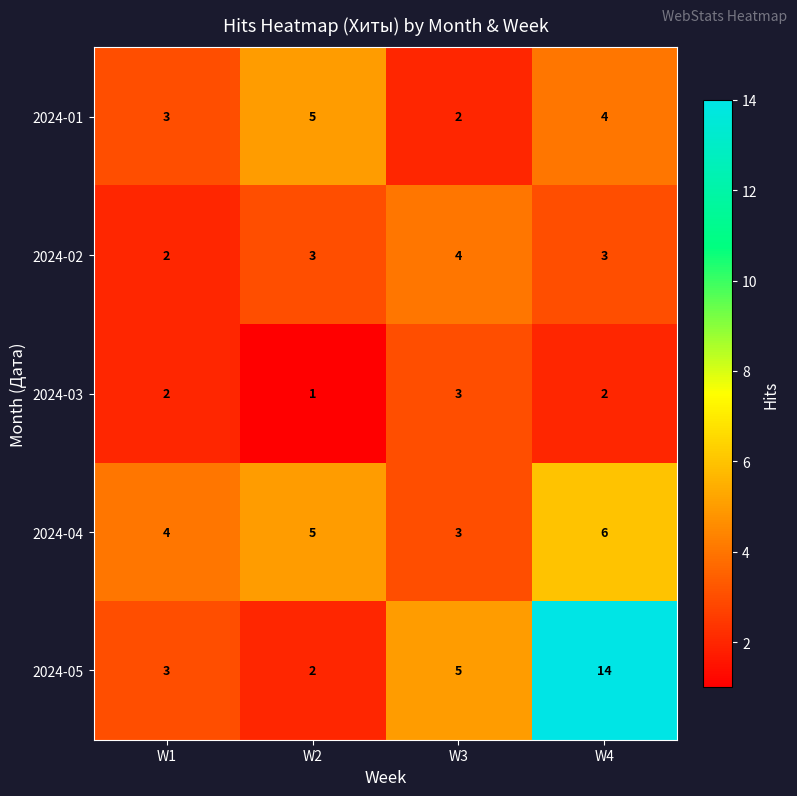

True or false: 2024-05 has a value of 9 at W3.

False